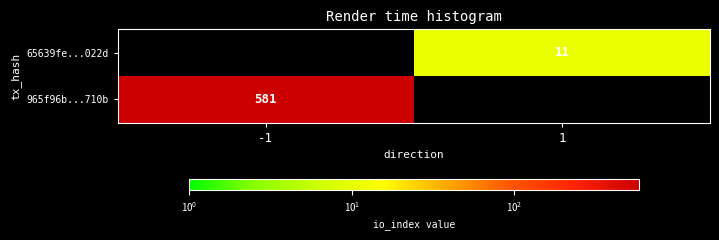

Is the value of 965f96b...710b at -1 greater than the value of 65639fe...022d at 1?

Yes